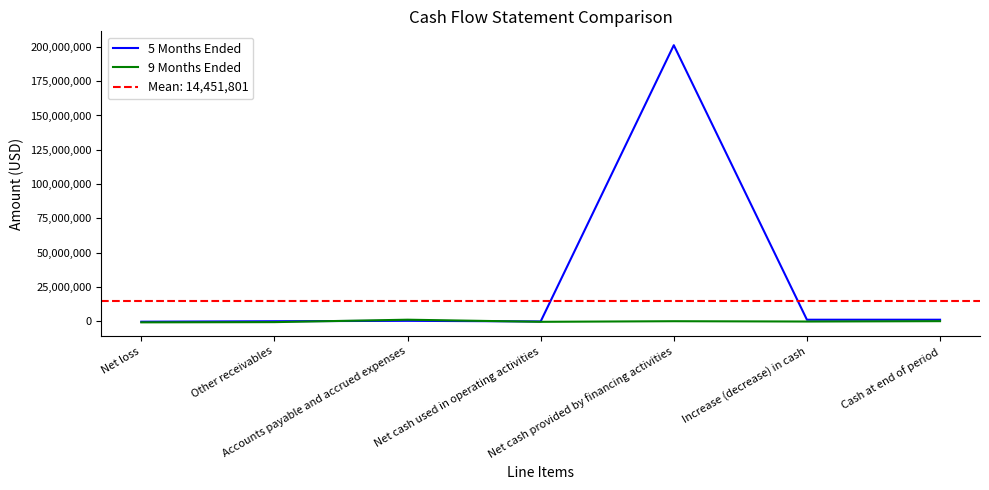

What is the difference between the 5 Months Ended values at Net cash provided by financing activities and Net loss?

201597253